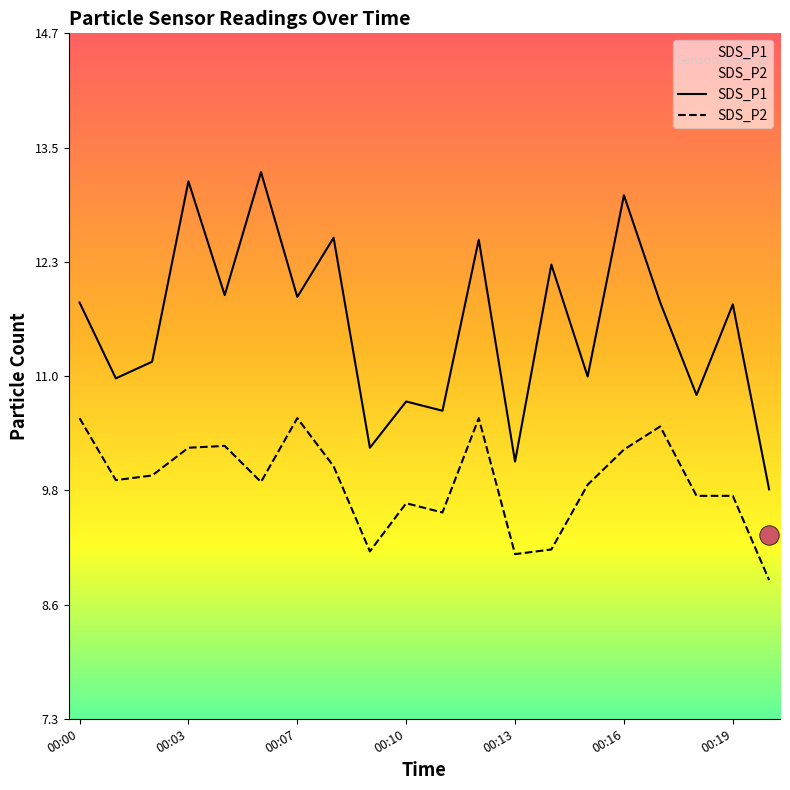

True or false: SDS_P1 and SDS_P2 intersect in this chart.

False